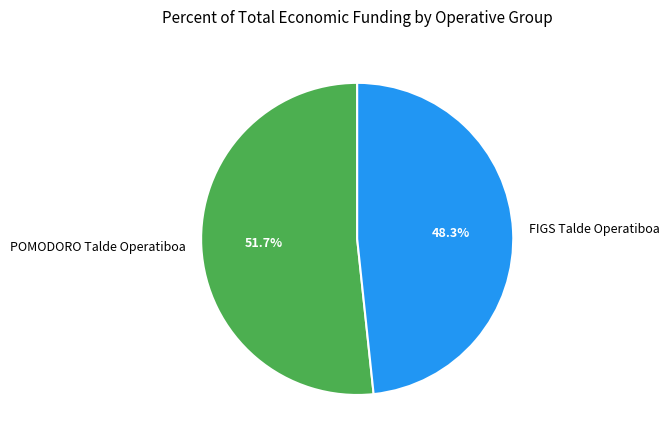

Which has a higher value, FIGS Talde Operatiboa or POMODORO Talde Operatiboa?

POMODORO Talde Operatiboa